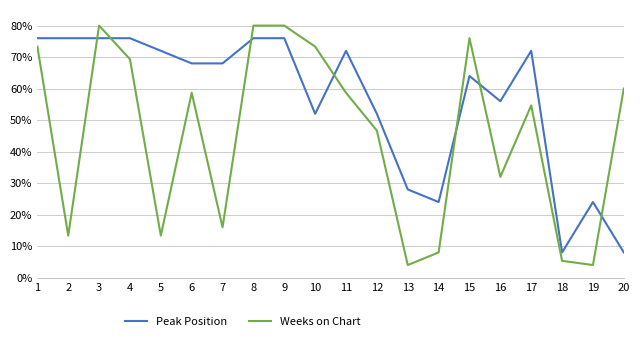

Reading left to right, transcribe all the data shown in this chart.

Peak Position: 1=76.0	2=76.0	3=76.0	4=76.0	5=72.0	6=68.0	7=68.0	8=76.0	9=76.0	10=52.0	11=72.0	12=52.0	13=28.0	14=24.0	15=64.0	16=56.0	17=72.0	18=8.0	19=24.0	20=8.0
Weeks on Chart: 1=73.3	2=13.3	3=80.0	4=69.3	5=13.3	6=58.7	7=16.0	8=80.0	9=80.0	10=73.3	11=58.7	12=46.7	13=4.0	14=8.0	15=76.0	16=32.0	17=54.7	18=5.3	19=4.0	20=60.0